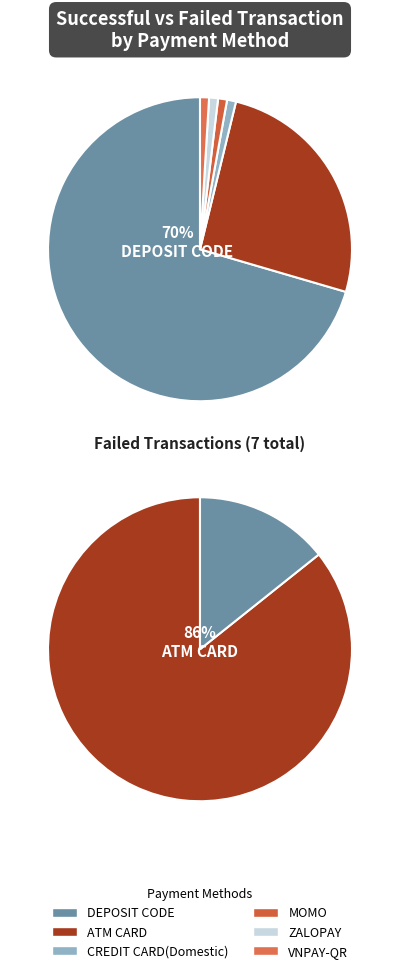

Does ATM CARD account for over 50% of the chart?

No